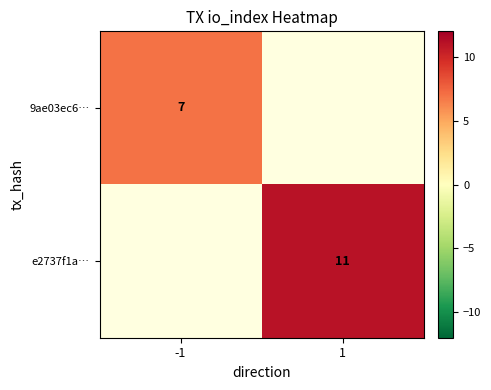

Between 1 and -1, which is larger?

-1